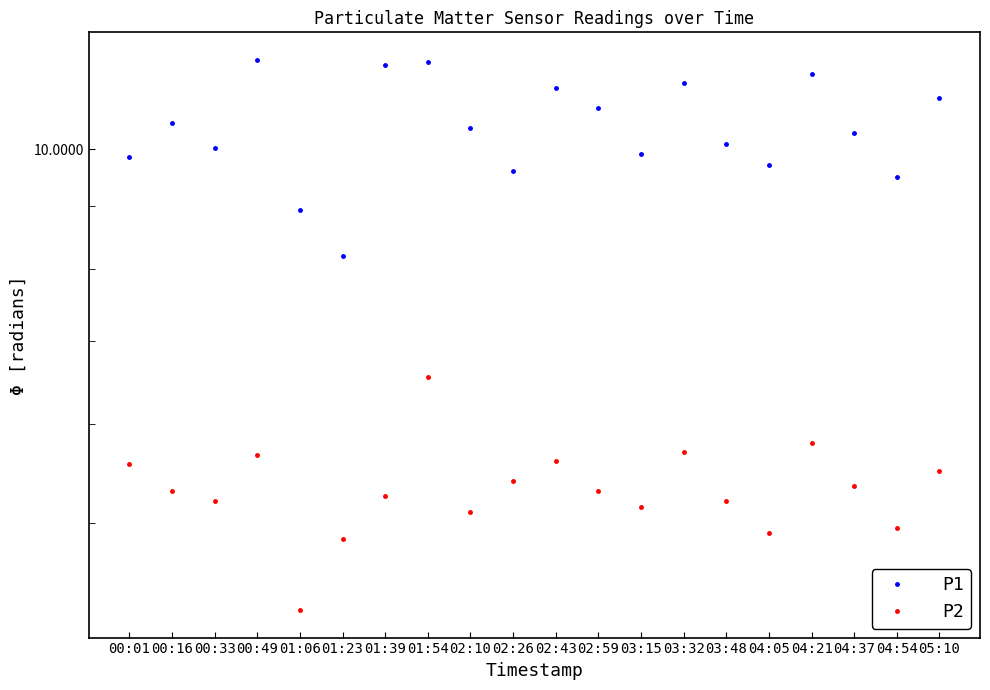

True or false: P2 and P1 intersect in this chart.

False